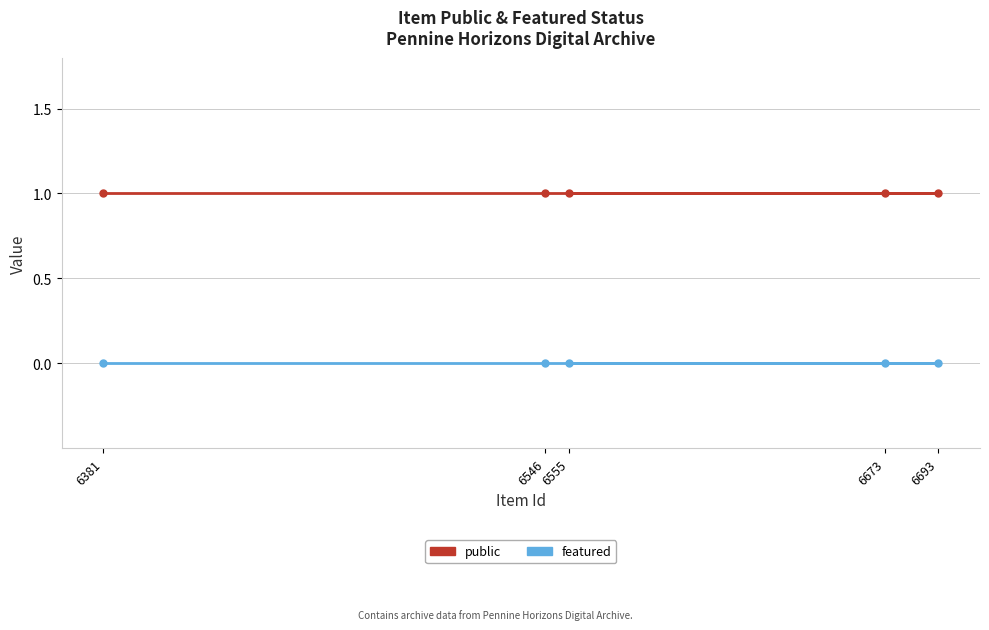

True or false: featured and public cross at least once.

False